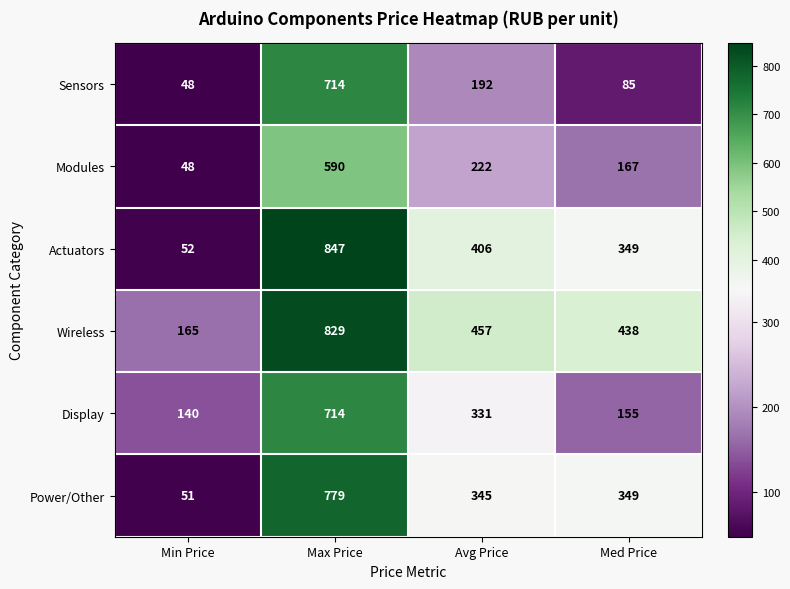

What is the sum of all Actuators values?

1654